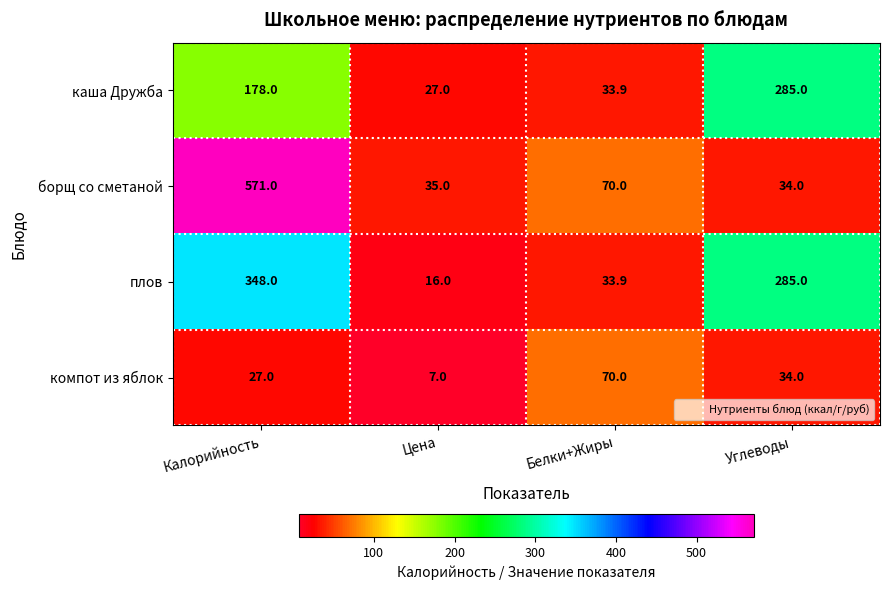

True or false: борщ со сметаной has a value of 11.5 at Углеводы.

False